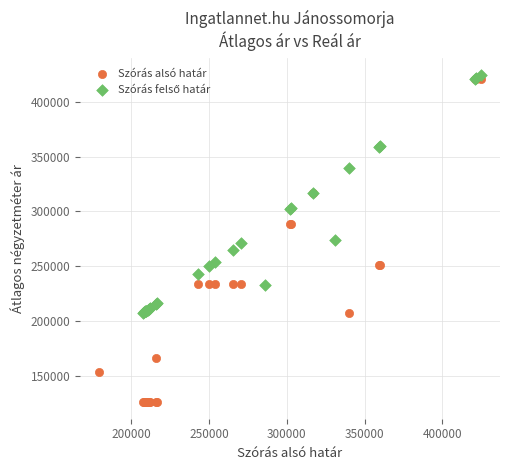

Which series has the largest Y range (max minus min)?

Szórás alsó határ